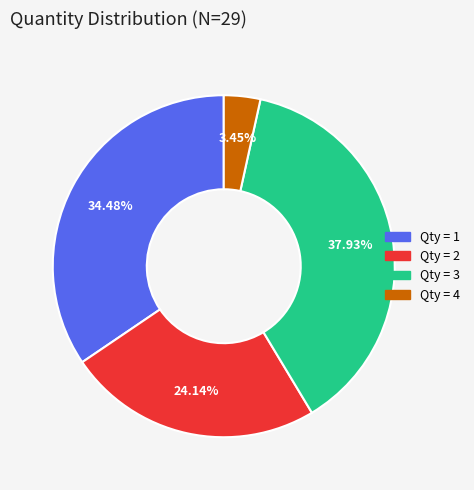

Does any single category account for the majority?

No